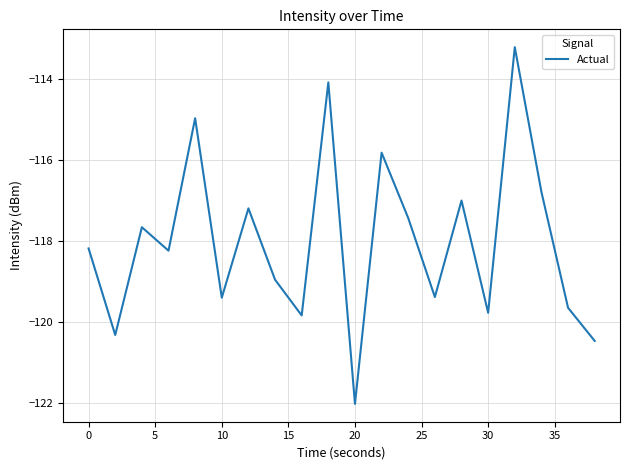

What is the difference between the maximum and minimum values?

8.8